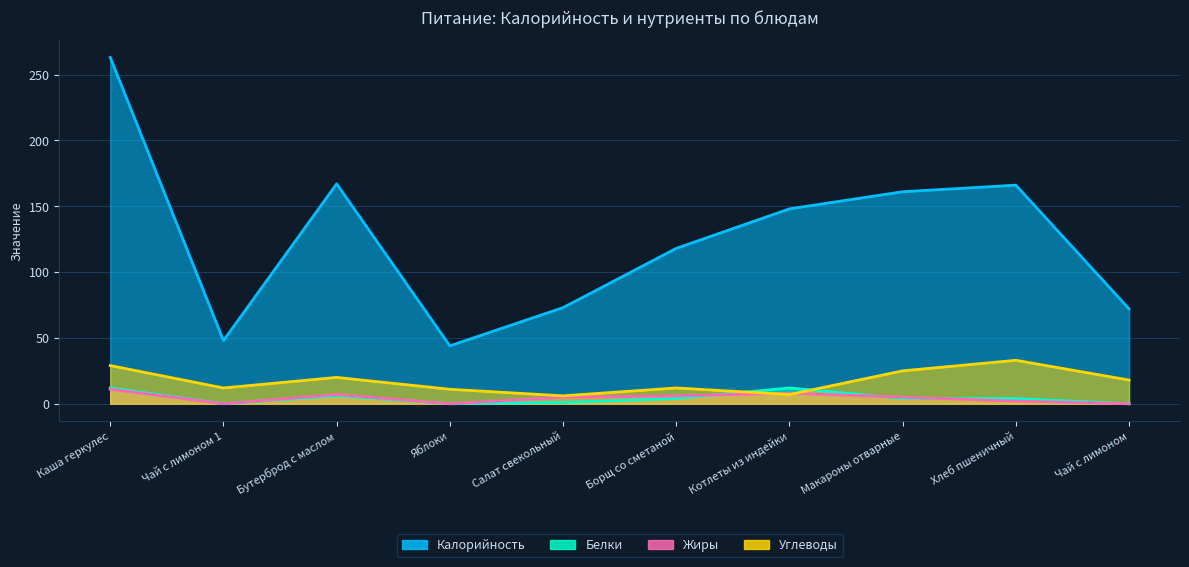

List the series in order of their peak value, lowest first.

Жиры, Белки, Углеводы, Калорийность